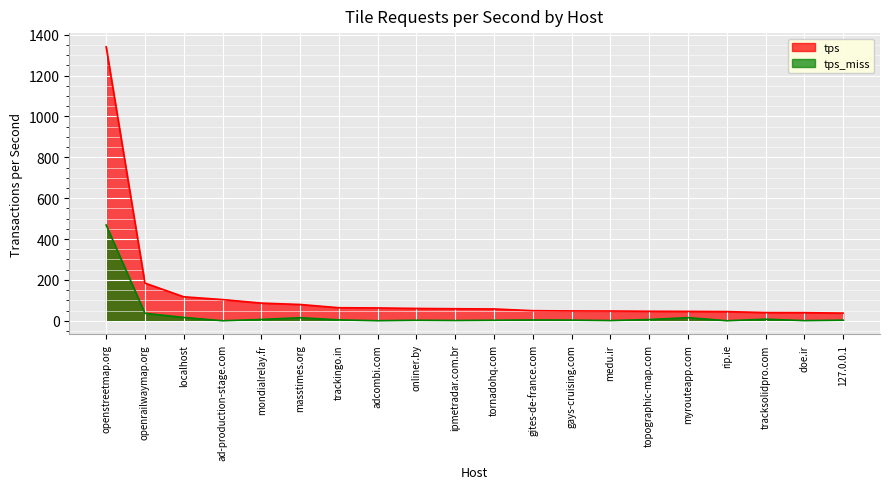

At 127.0.0.1, list the series in order from smallest to largest.

tps_miss, tps